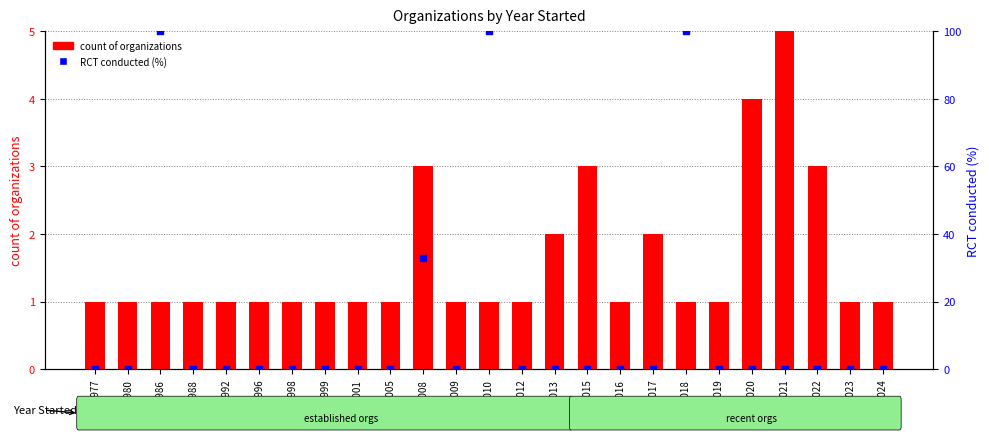

Which series reaches the maximum Y coordinate?

RCT conducted (%)